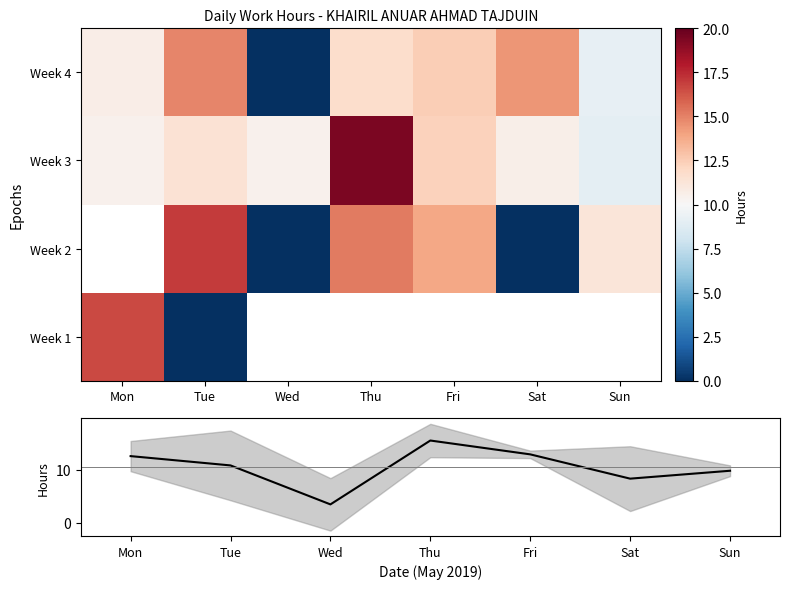

What is the highest value of the Mean hours series?

15.5